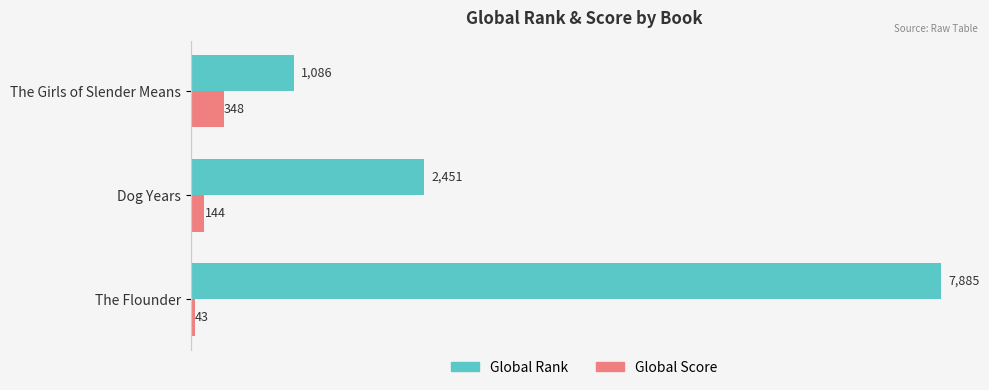

How many data points in Global Score are less than 144?

1